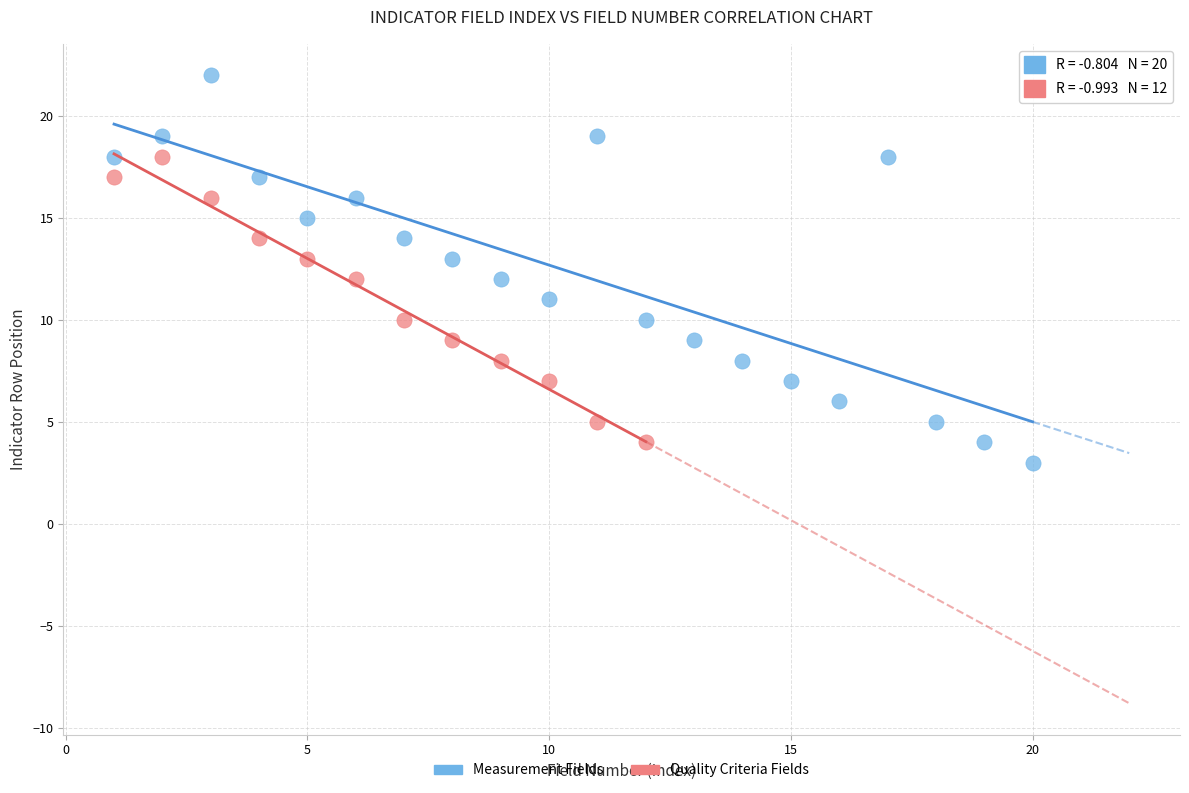

Which series reaches the minimum Y coordinate?

Measurement Fields